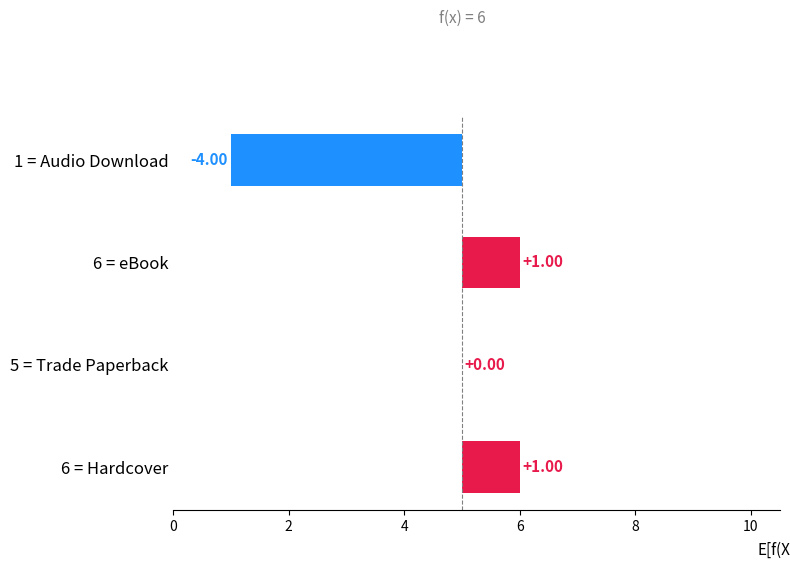

How many positive values are there?

2